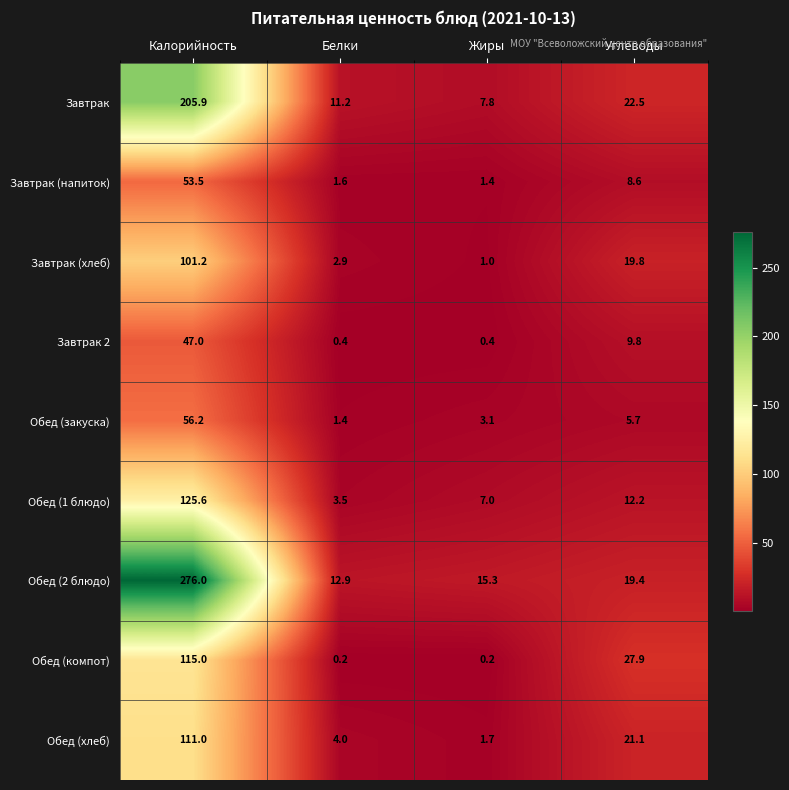

What is the average value of the Обед (2 блюдо) series?

80.9